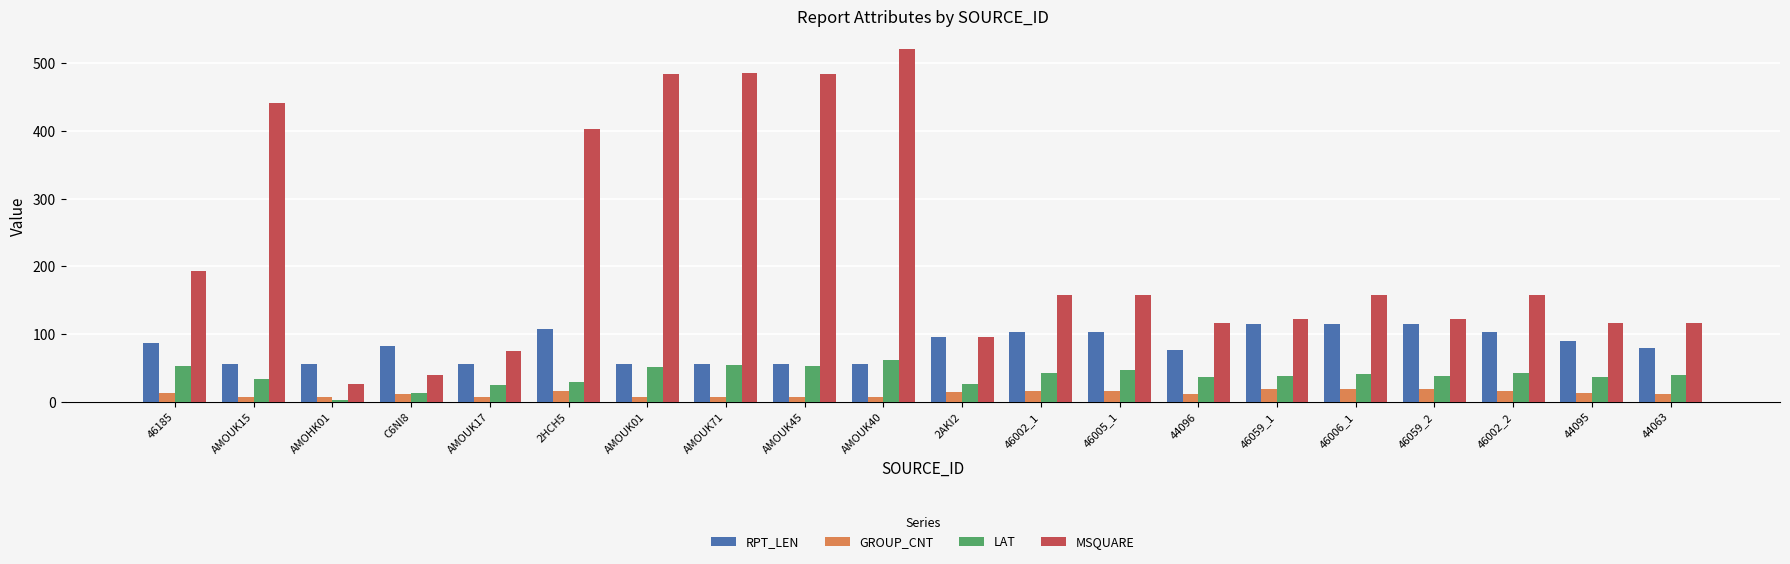

Count the number of data series in this chart.

4